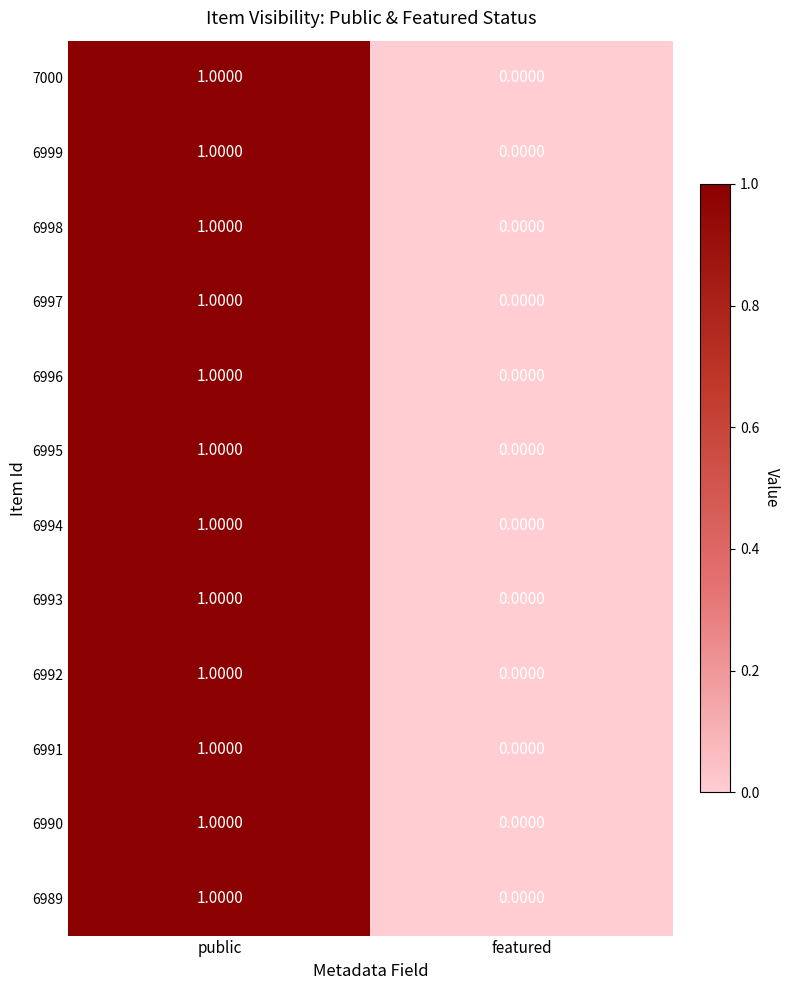

Which label corresponds to the smallest value in the chart?

featured